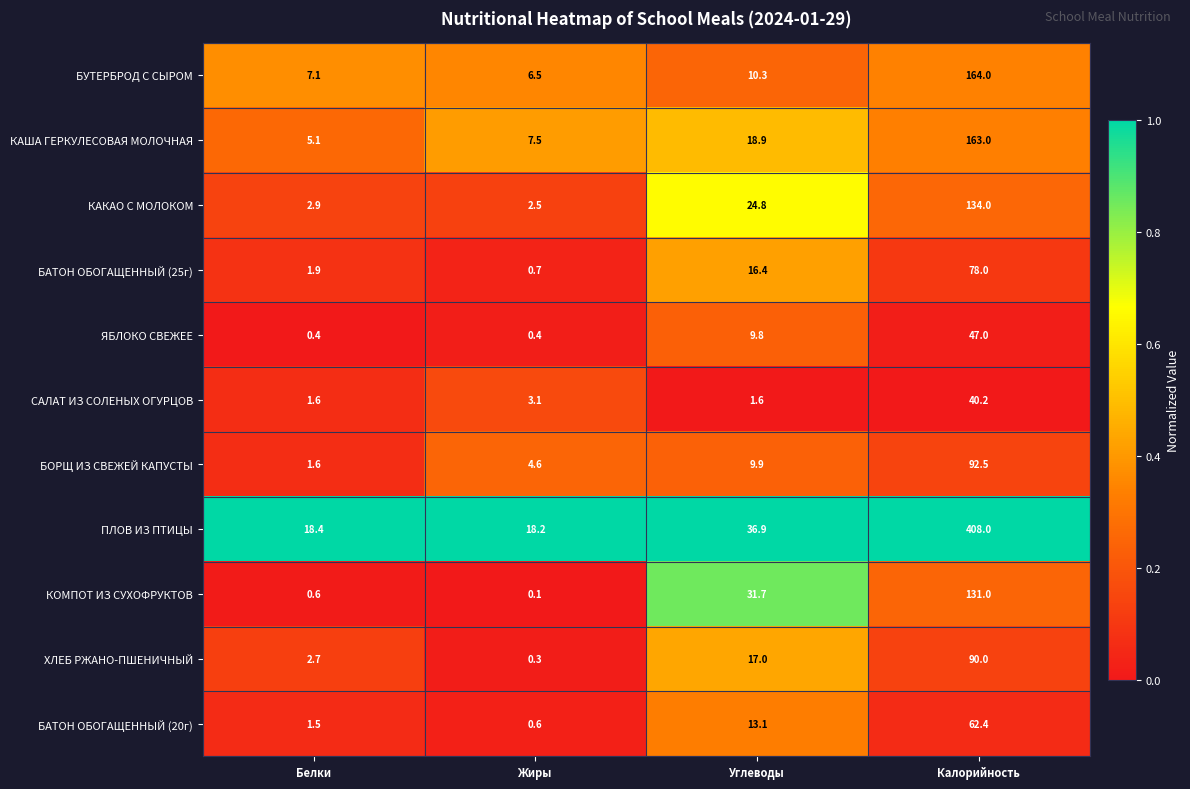

The value of КОМПОТ ИЗ СУХОФРУКТОВ at Калорийность is 131.0. True or false?

True